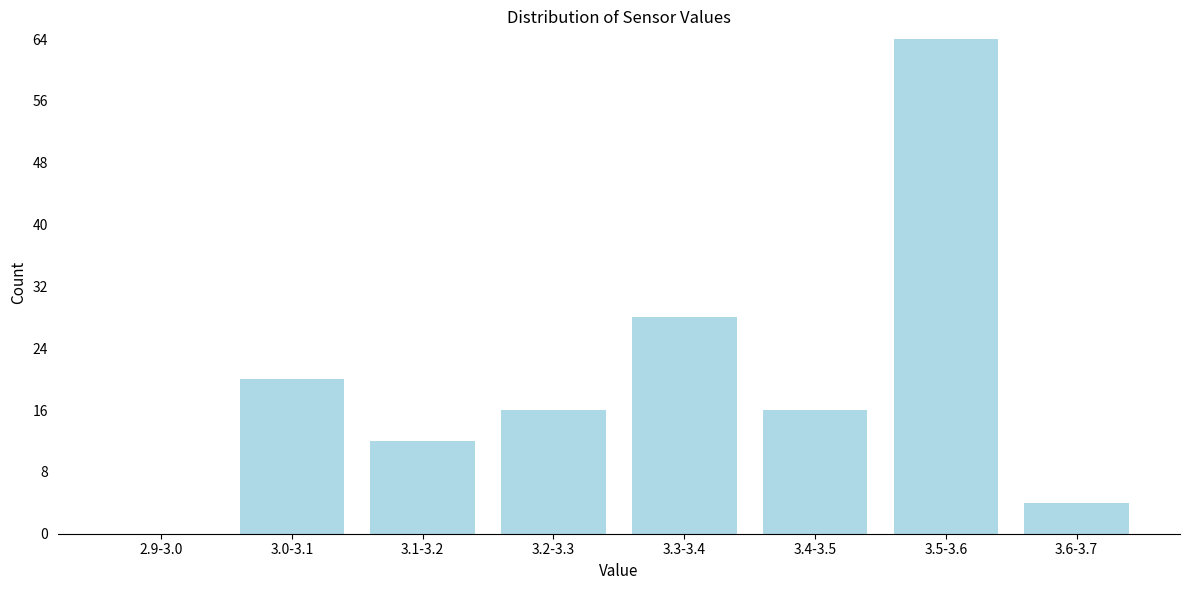

Reading left to right, list all the values displayed in this chart.

2.9-3.0=0	3.0-3.1=20	3.1-3.2=12	3.2-3.3=16	3.3-3.4=28	3.4-3.5=16	3.5-3.6=64	3.6-3.7=4